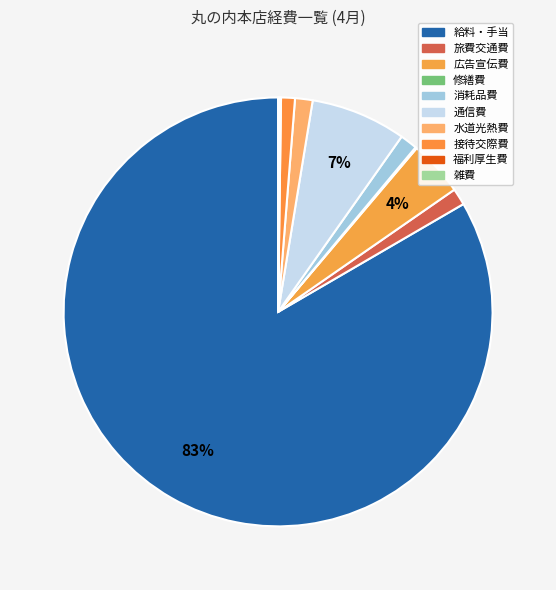

Combined, do 接待交際費 and 雑費 account for over 50%?

No